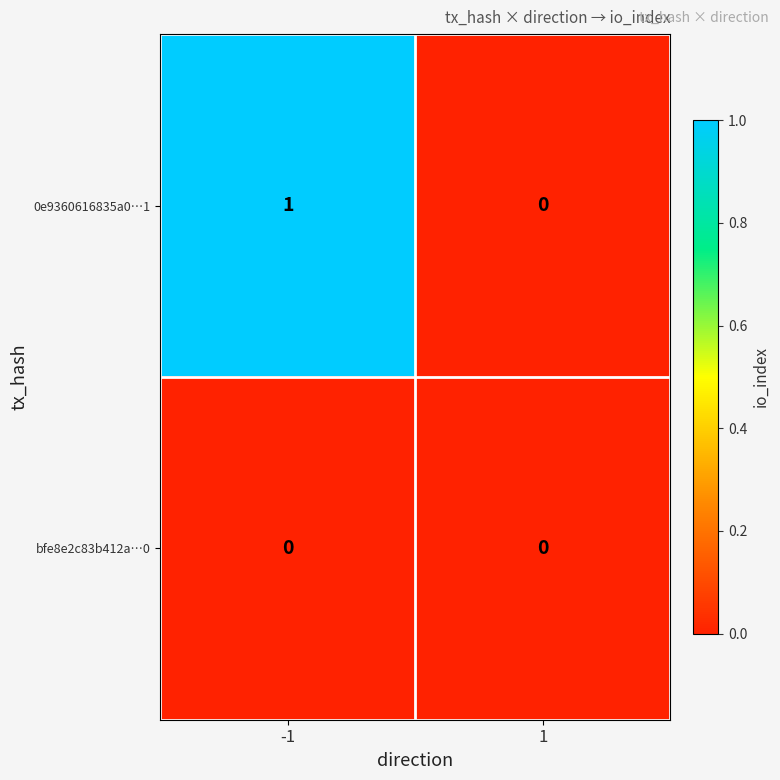

Rank the series at -1 from highest to lowest value.

0e9360616835a0…1, bfe8e2c83b412a…0